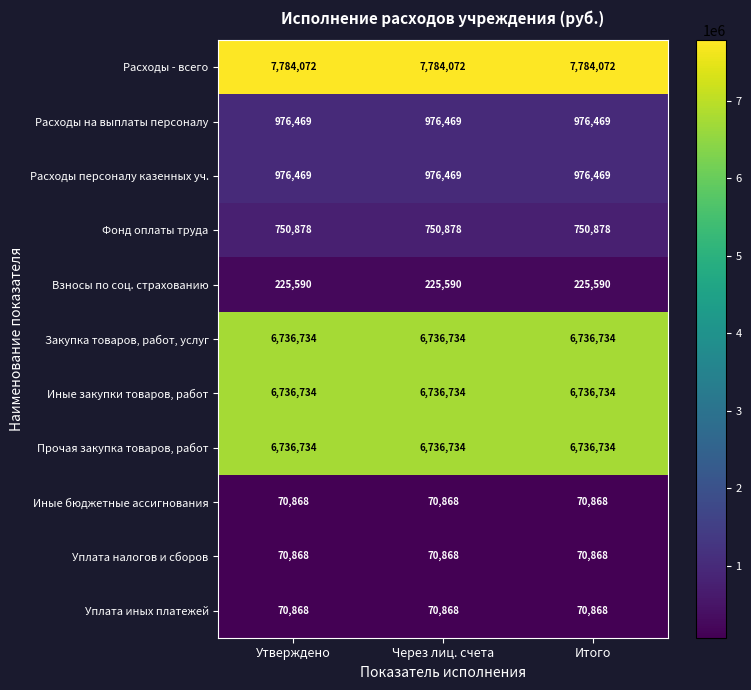

The value of Фонд оплаты труда at Итого is 1117144. True or false?

False